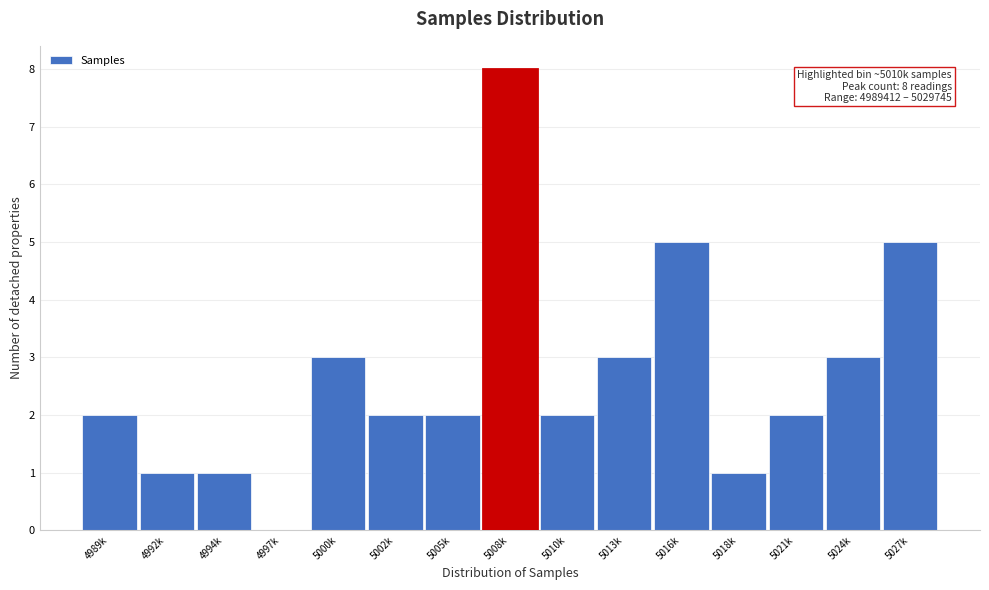

Reading right to left, list all the values displayed in this chart.

5027k=5	5024k=3	5021k=2	5018k=1	5016k=5	5013k=3	5010k=2	5008k=8	5005k=2	5002k=2	5000k=3	4997k=0	4994k=1	4992k=1	4989k=2